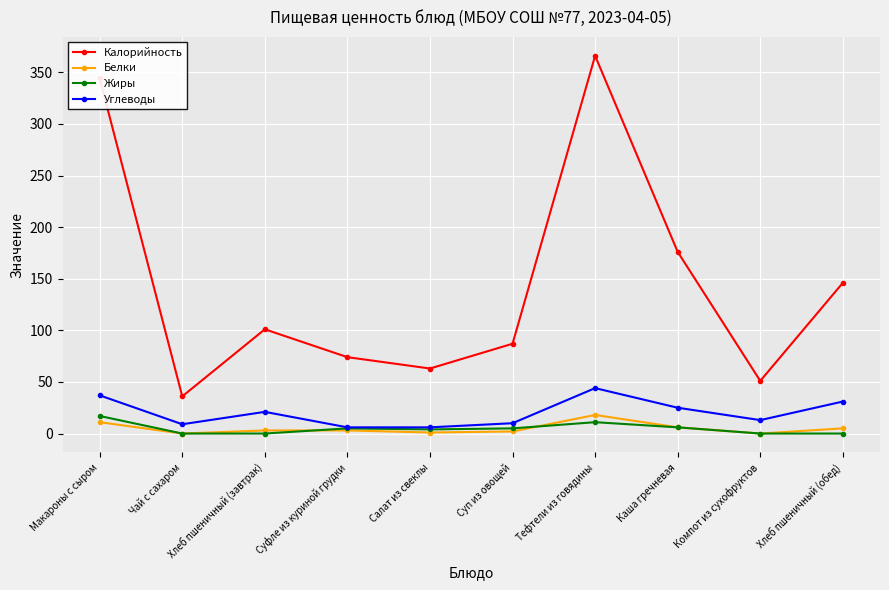

What is the label of the 3rd point from the left?

Хлеб пшеничный (завтрак)